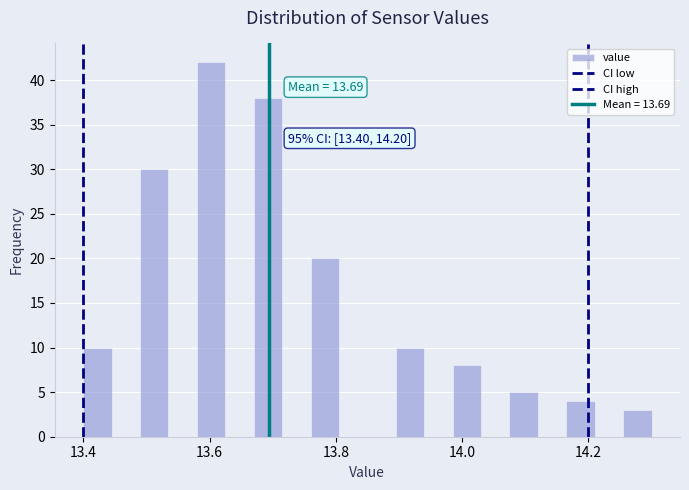

Read against the x-axis, roughly where is the centre of the tallest bar?

13.60